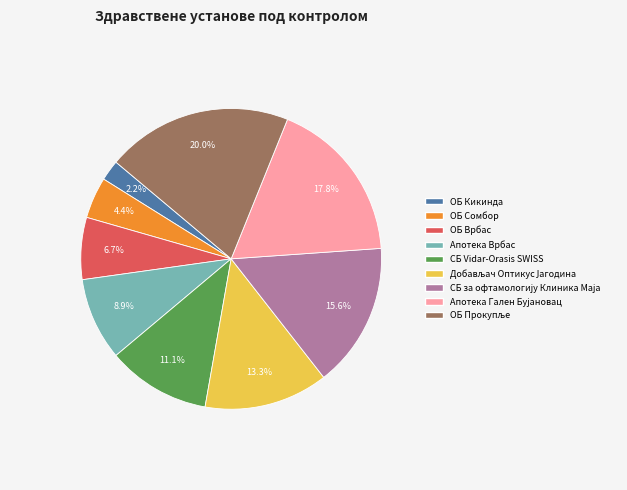

To the nearest percent, what percentage of the pie is ОБ Кикинда?

2%